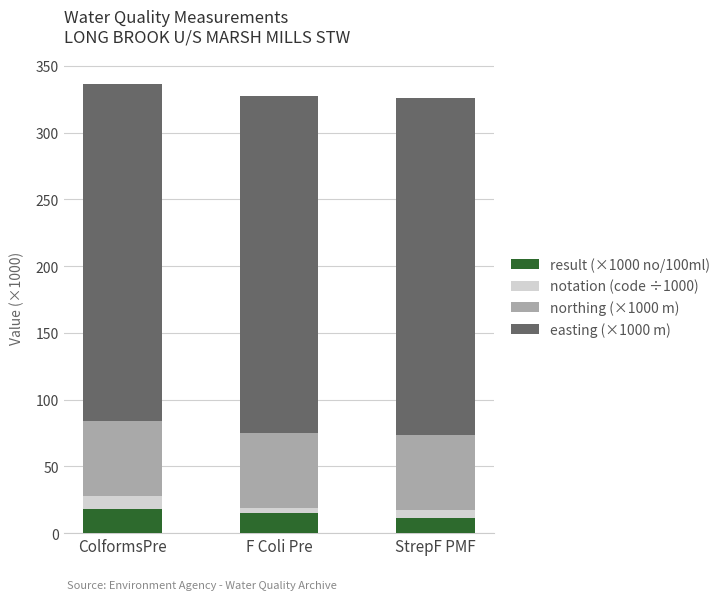

What is the total value across all series at ColformsPre?

336.8